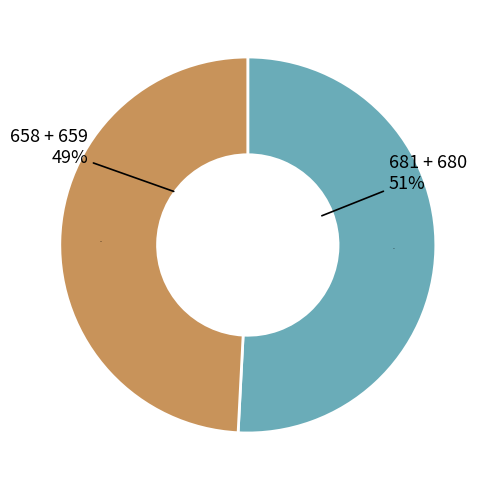

How many segments does this pie chart have?

2